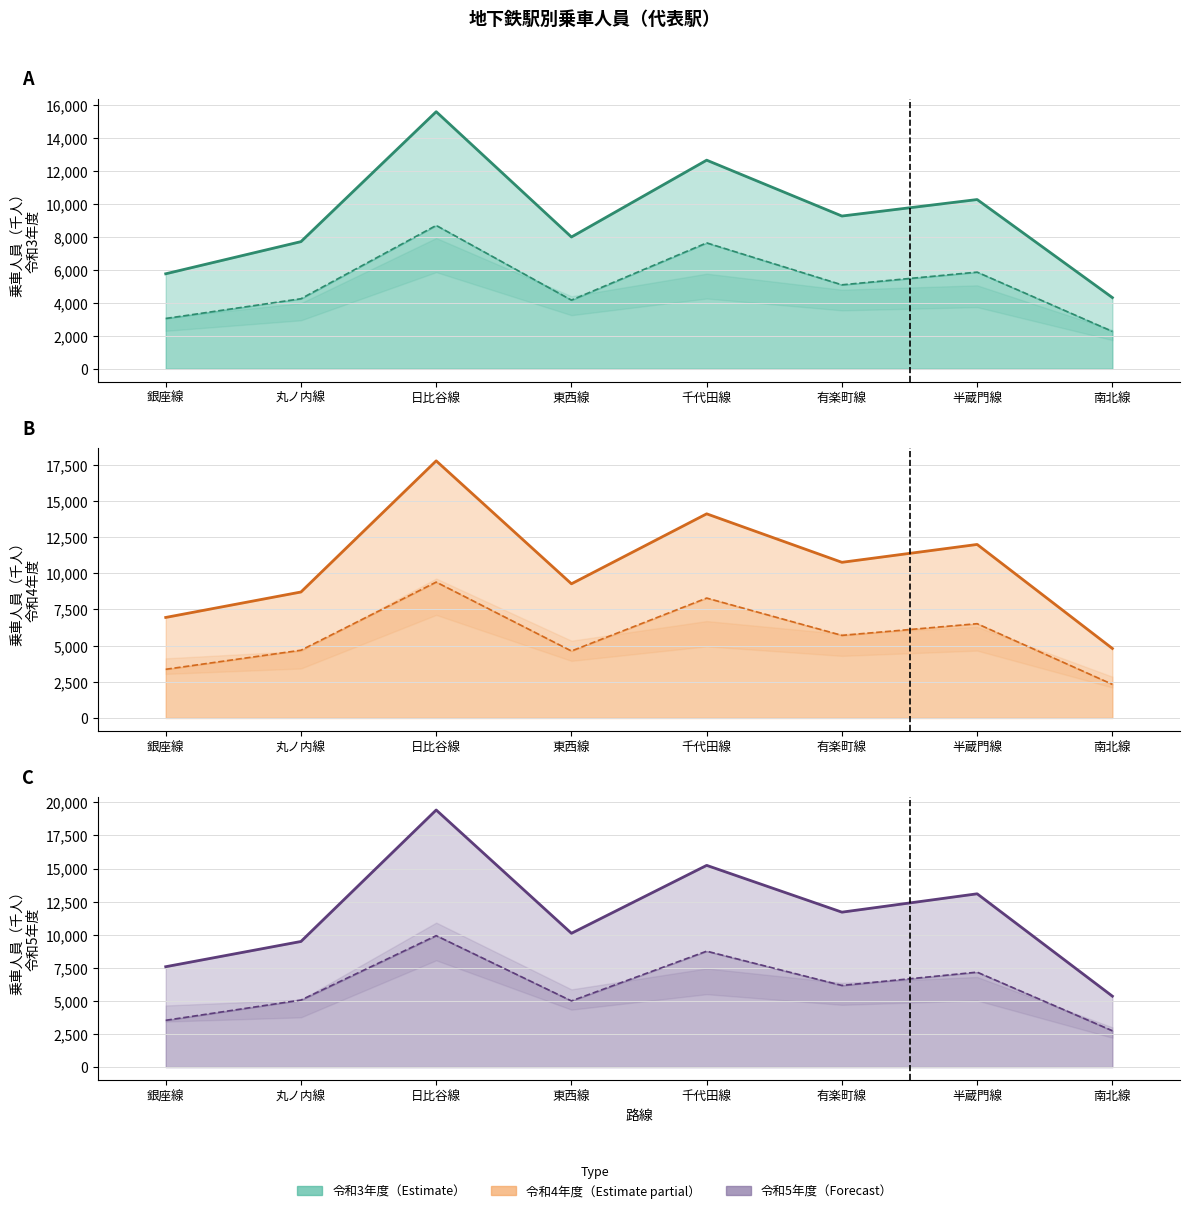

List the series in order of their peak value, lowest first.

令和3年度_定期_line, 令和4年度_定期_line, 令和5年度_定期_line, 令和3年度_総数_line, 令和4年度_総数_line, 令和5年度_総数_line